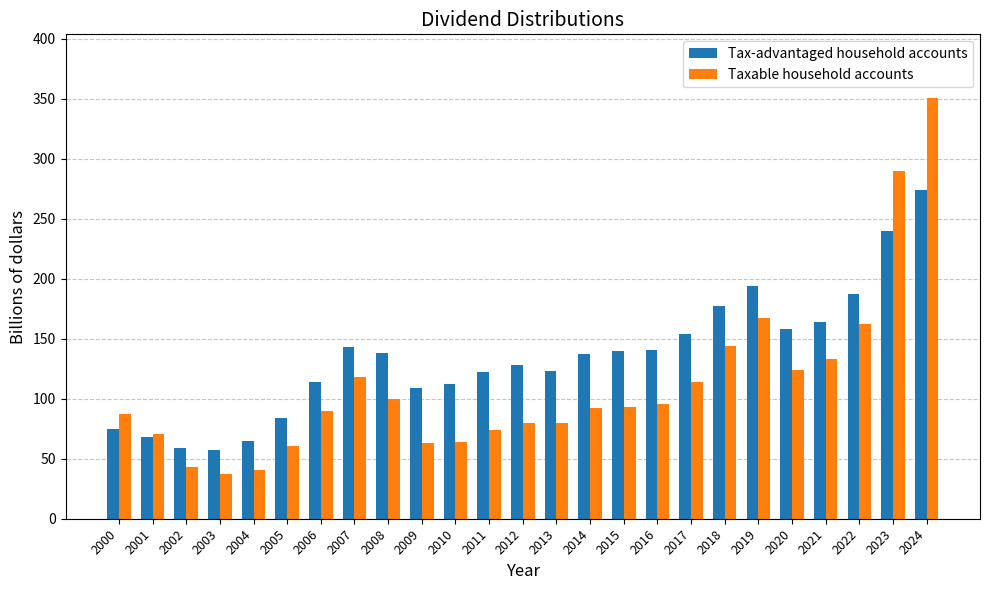

What is the difference between the second highest and second lowest values in the Tax-advantaged household accounts series?

181